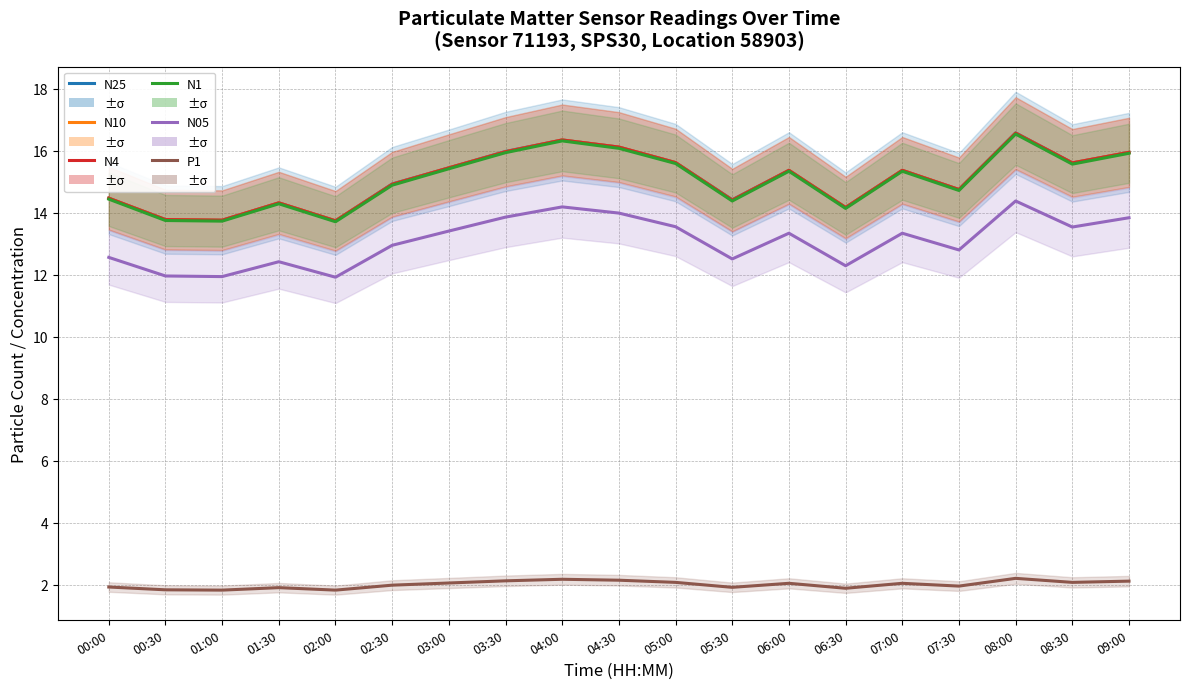

At how many categories does at least one series exceed 13?

19